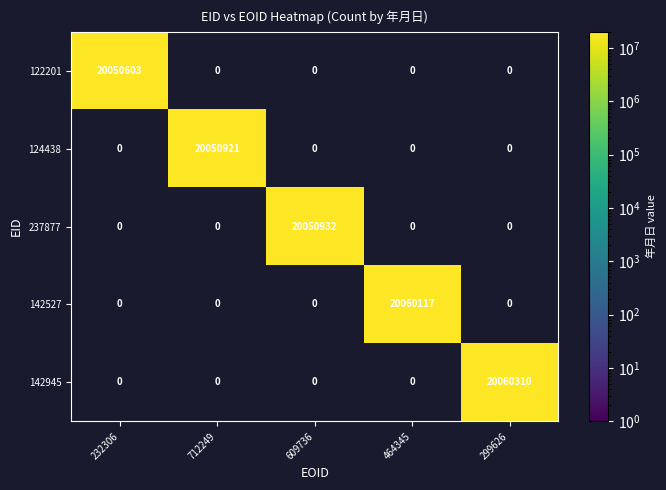

True or false: 142527 has a value of 6215562.8 at 464345.

False